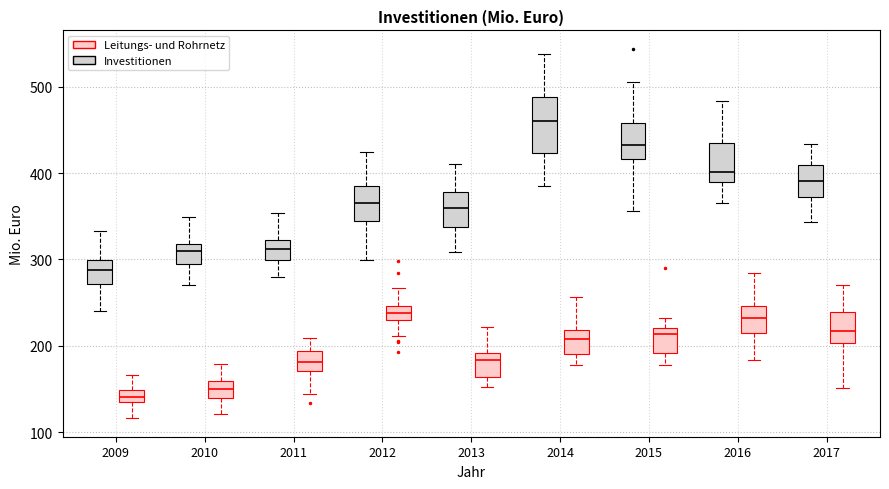

Comparing the boxes themselves (not the whiskers), which one is the tallest?

2014 (Investitionen)